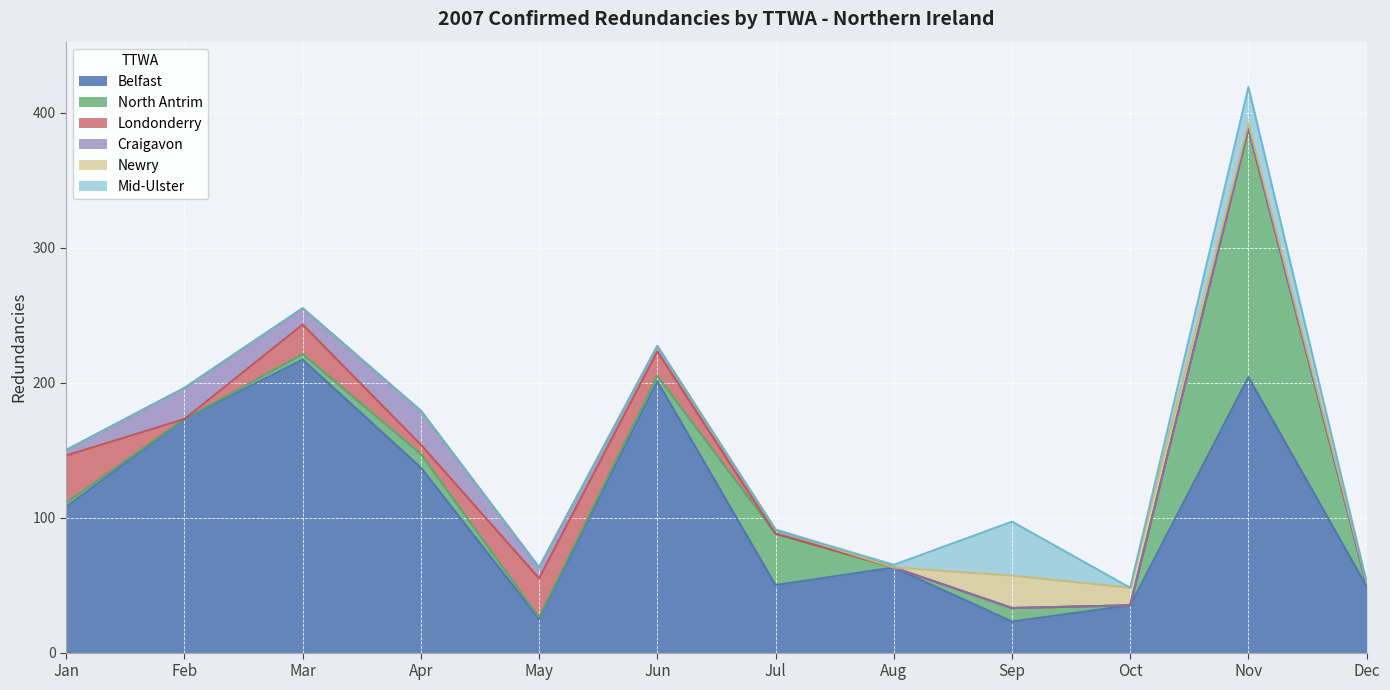

True or false: Craigavon and North Antrim cross at least once.

False